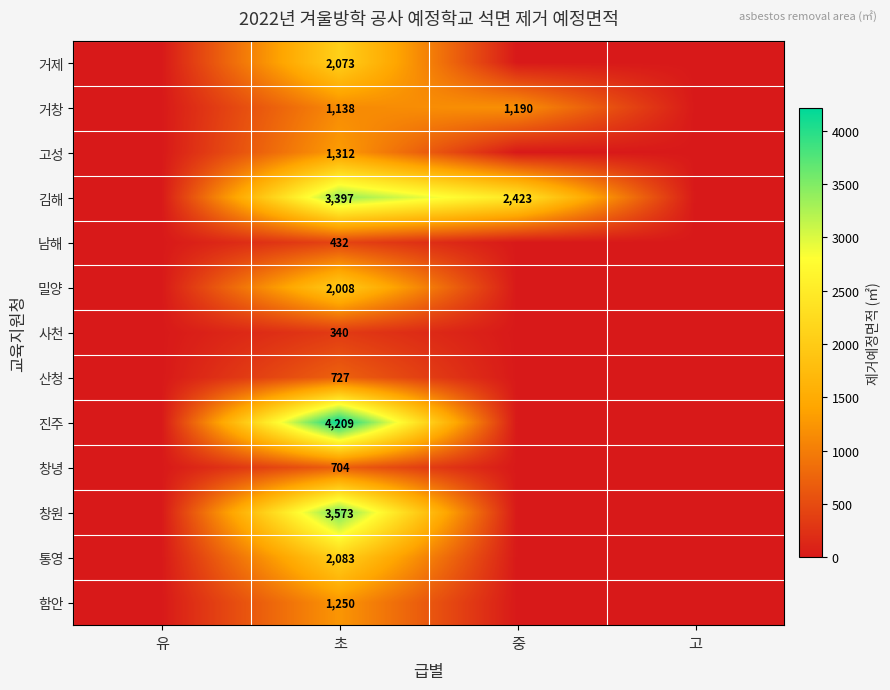

What is the difference between the highest and lowest values at 초?

3869